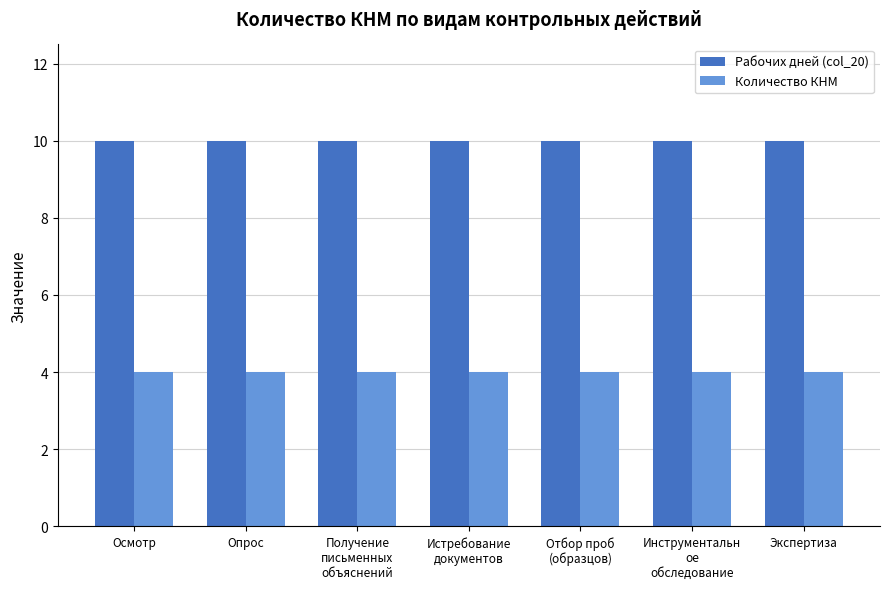

What is the highest value of the Количество КНМ series?

4